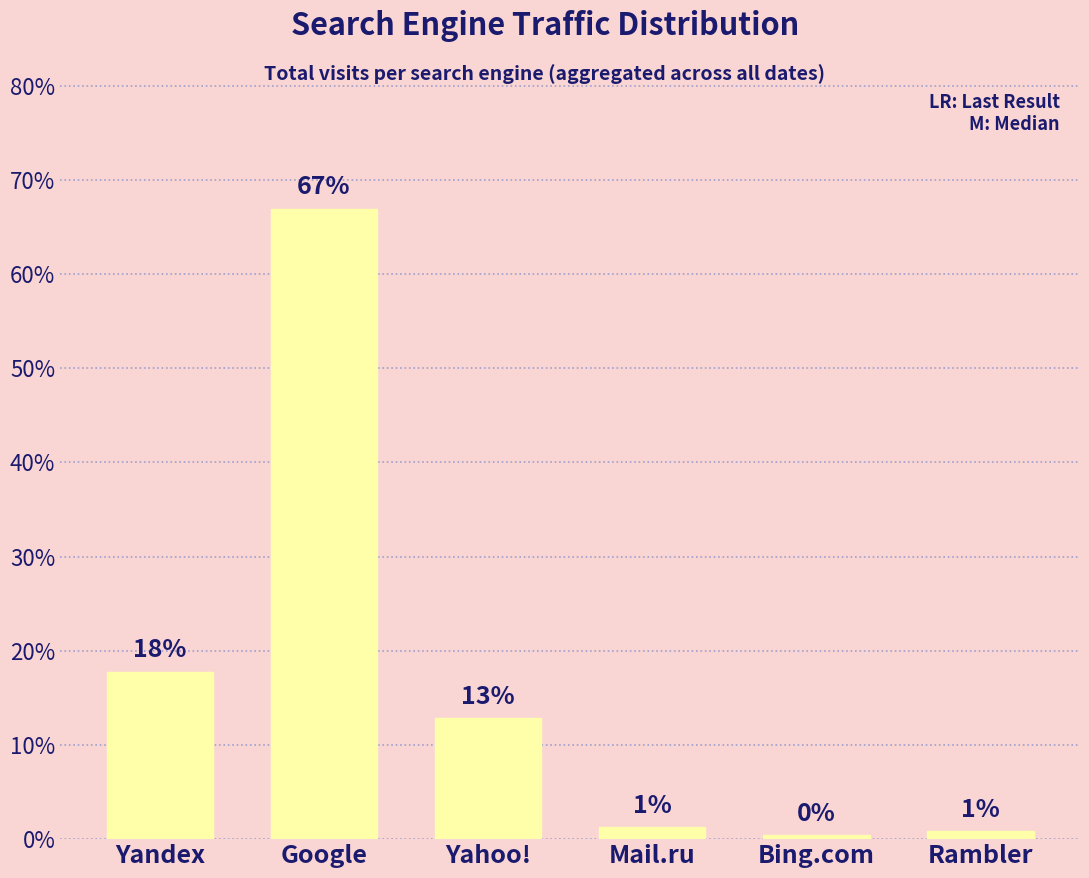

How many bars are there in total?

6